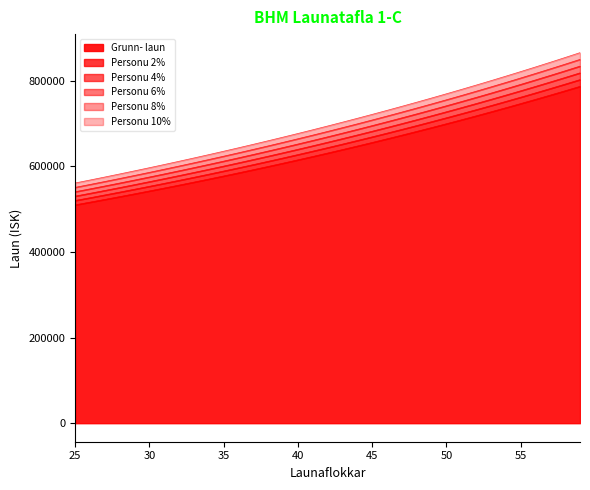

What is the lowest value of the Personu 6% series?

540399